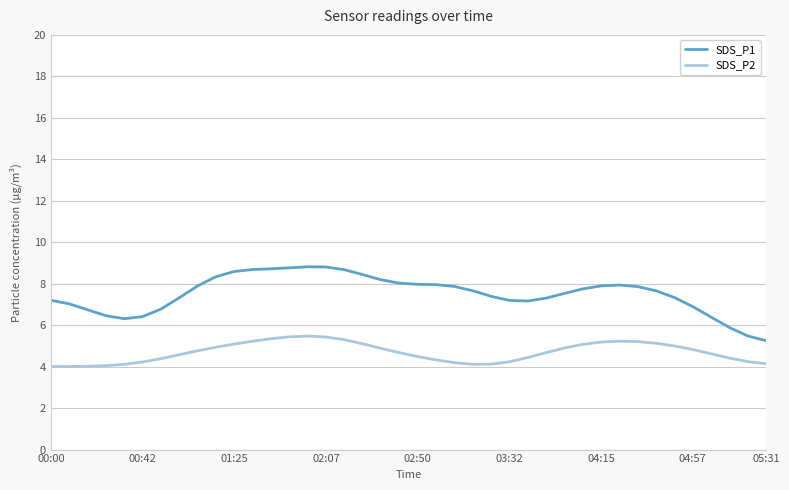

True or false: SDS_P2 and SDS_P1 cross at least once.

False